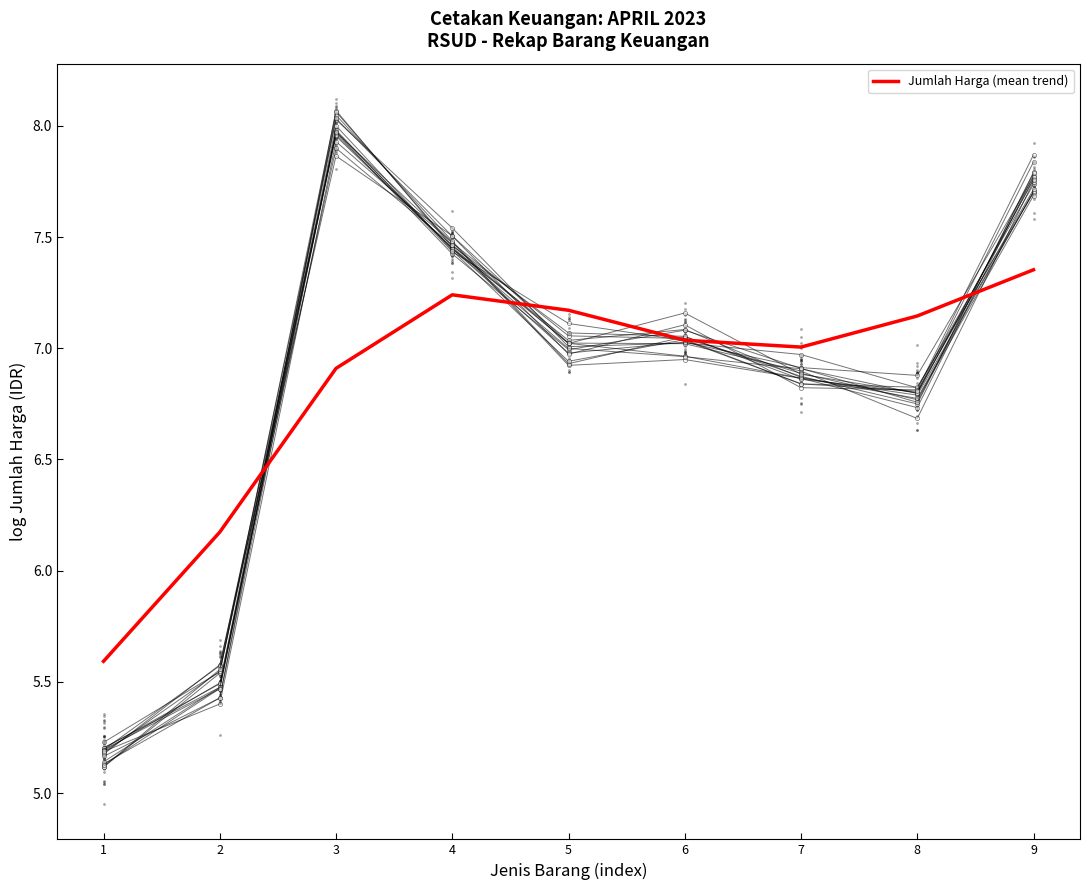

What is the change in value from 4 to 5?

-0.1